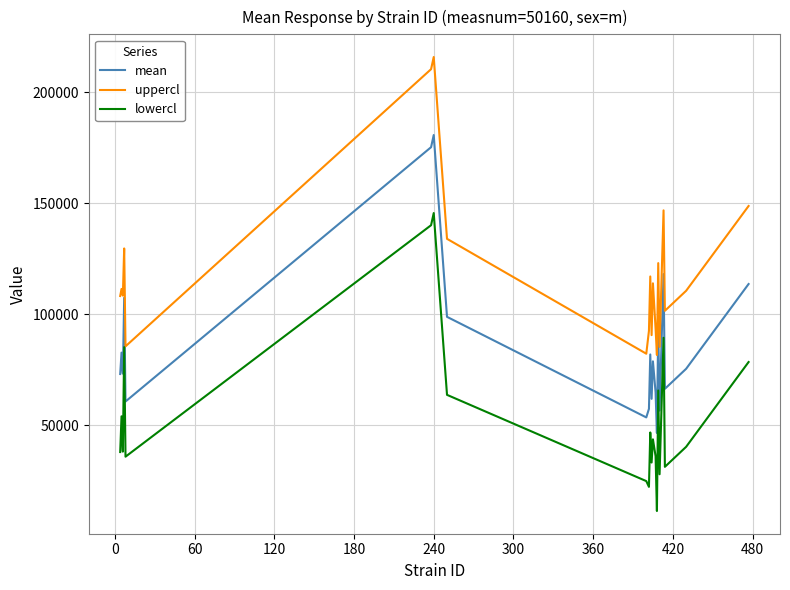

What is the average value of the mean series?

86695.4